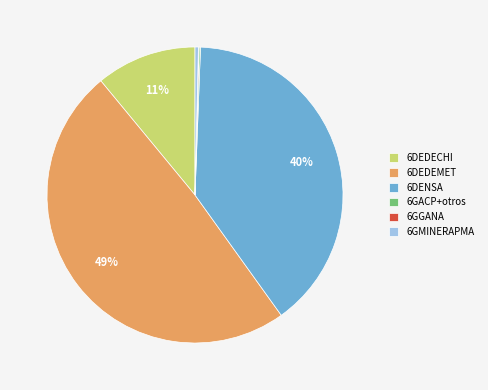

Which category has the biggest portion of the pie?

6DEDEMET